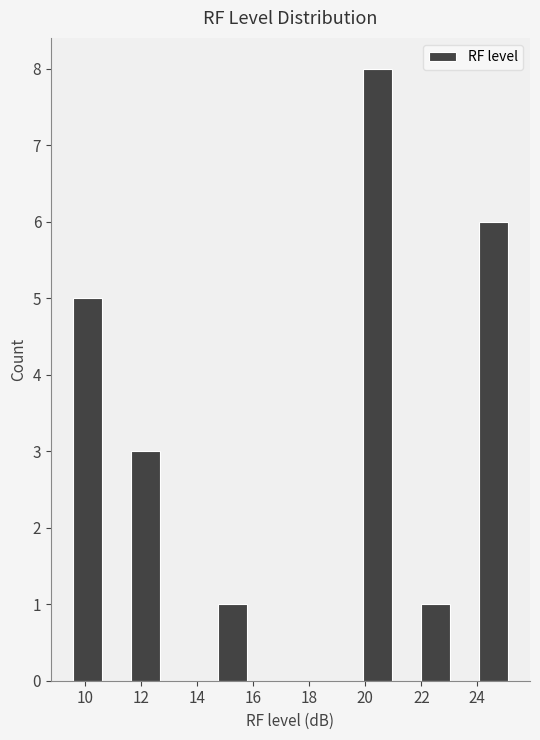

Reading left to right, transcribe this chart: for each bar, give the range it covers on the x-axis and its height. Neither the bar edges nor the heights are printed on the chart, so give them approximately, as read against the axes.

9.6 to 10.6: 5
10.6 to 11.6: 0
11.6 to 12.6: 3
12.6 to 13.6: 0
13.6 to 14.8: 0
14.8 to 15.8: 1
15.8 to 16.8: 0
16.8 to 17.8: 0
17.8 to 18.8: 0
18.8 to 20.0: 0
20.0 to 21.0: 8
21.0 to 22.0: 0
22.0 to 23.0: 1
23.0 to 24.0: 0
24.0 to 25.2: 6